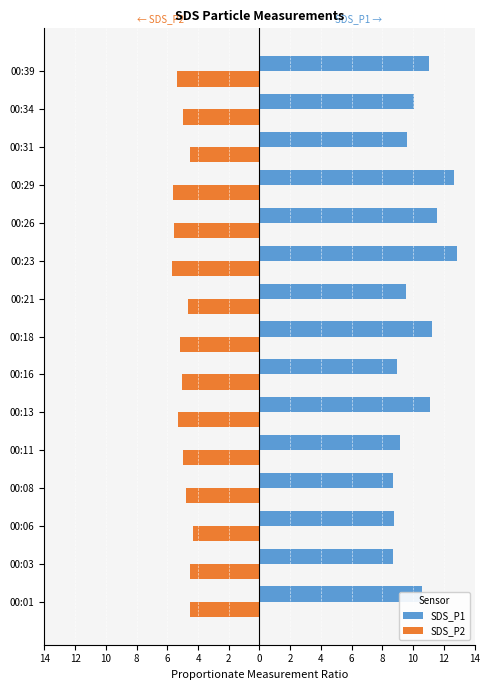

What are all the series names shown in the legend?

SDS_P1, SDS_P2